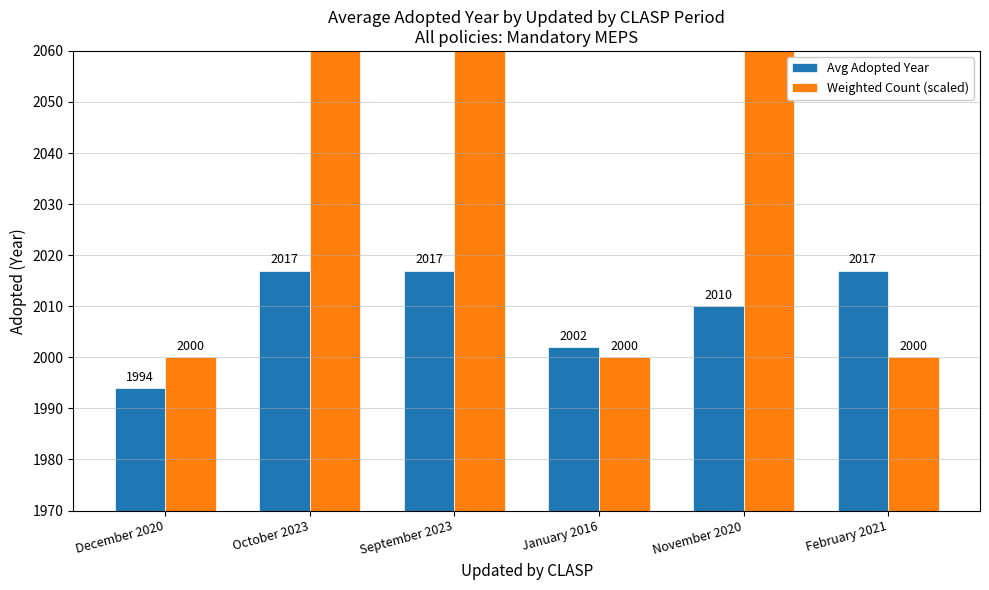

What is the value of the Avg Adopted Year bar at the 5th from the left?

2010